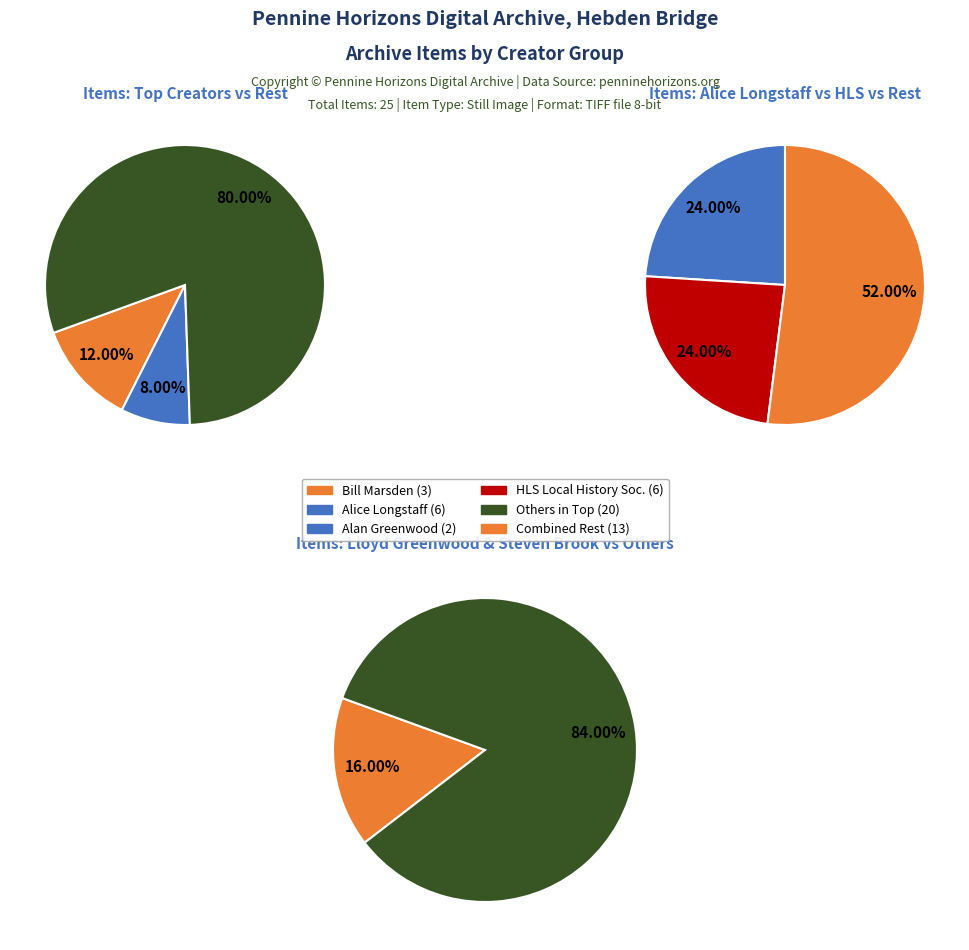

What percentage do Frith Ltd and Bill Marsden together represent?

16.0%